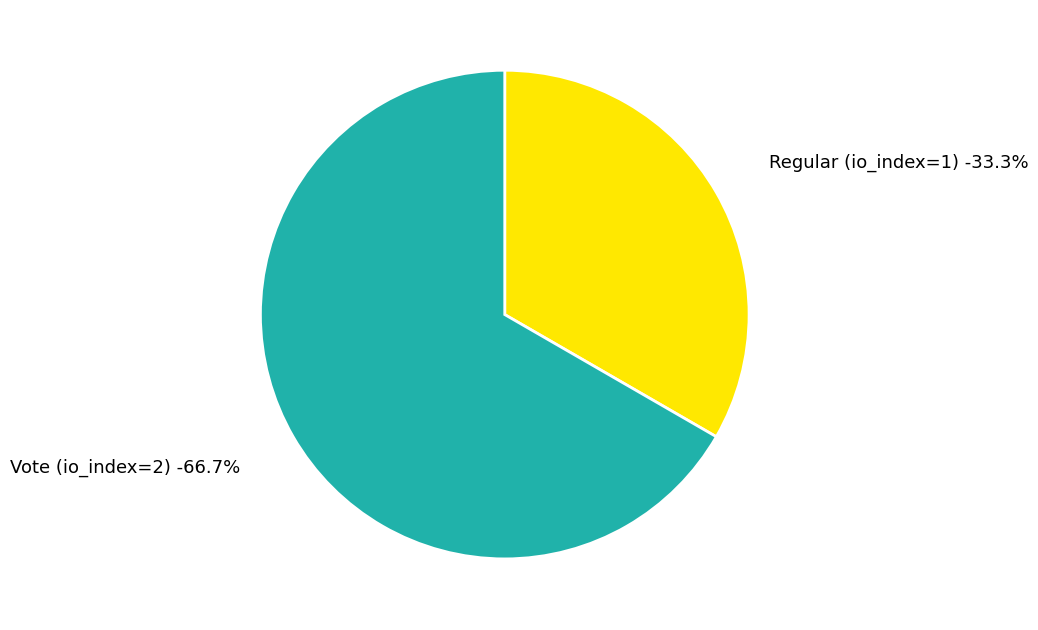

What is the majority slice?

Vote (io_index=2)